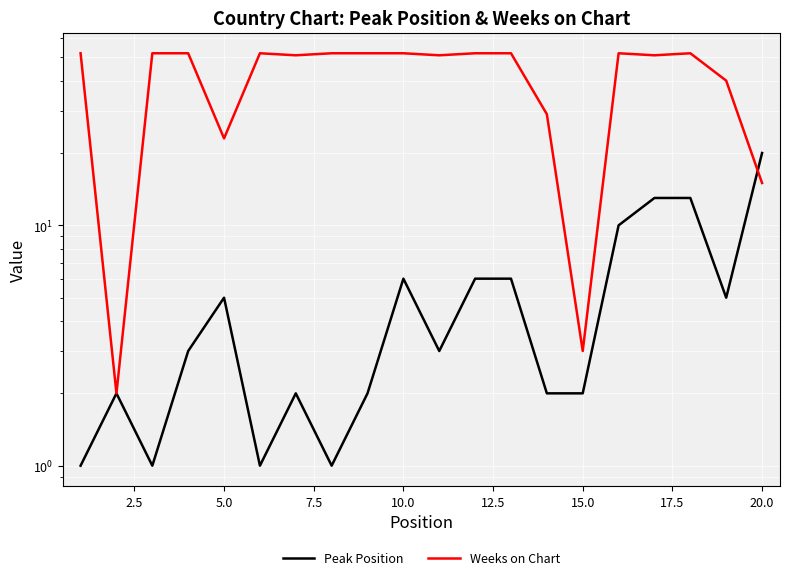

List the series in order of their overall mean, lowest first.

Peak Position, Weeks on Chart